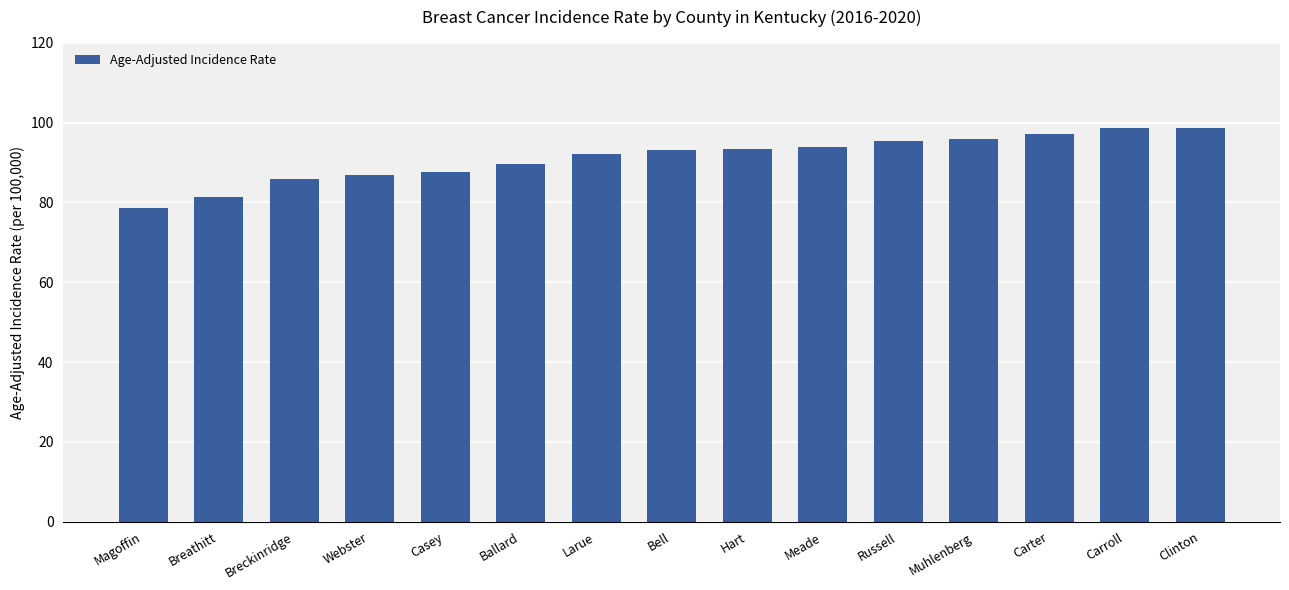

What is the maximum value shown in the chart?

98.6